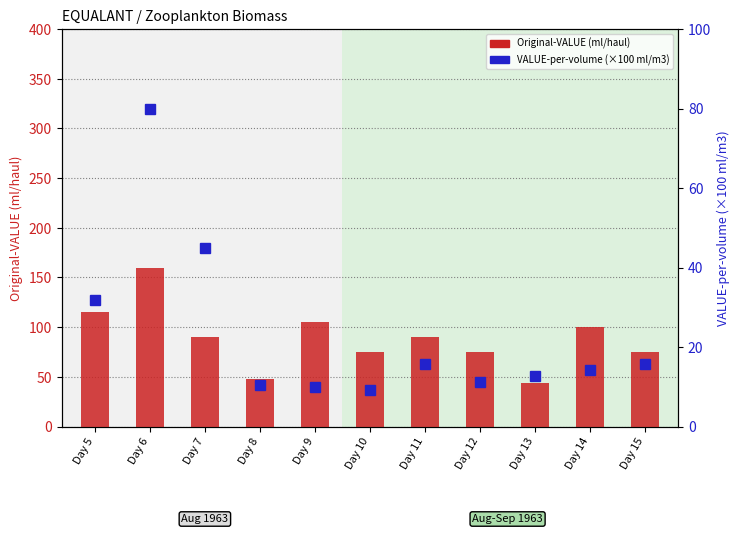

Reading left to right, transcribe all the data shown in this chart.

Original-VALUE (ml/haul): Day 5=115.0	Day 6=160.0	Day 7=90.0	Day 8=48.0	Day 9=105.0	Day 10=75.0	Day 11=90.0	Day 12=75.0	Day 13=44.0	Day 14=100.0	Day 15=75.0
VALUE-per-volume (×100 ml/m3): Day 5=31.9	Day 6=80.0	Day 7=45.0	Day 8=10.4	Day 9=9.9	Day 10=9.2	Day 11=15.6	Day 12=11.3	Day 13=12.7	Day 14=14.2	Day 15=15.8